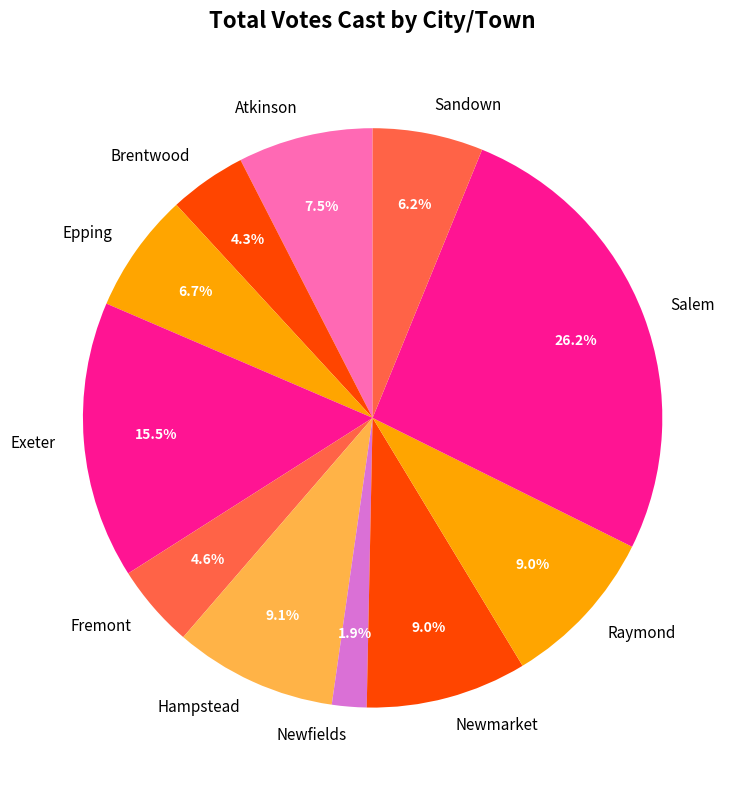

Do Salem and Sandown together represent more than half of the pie?

No